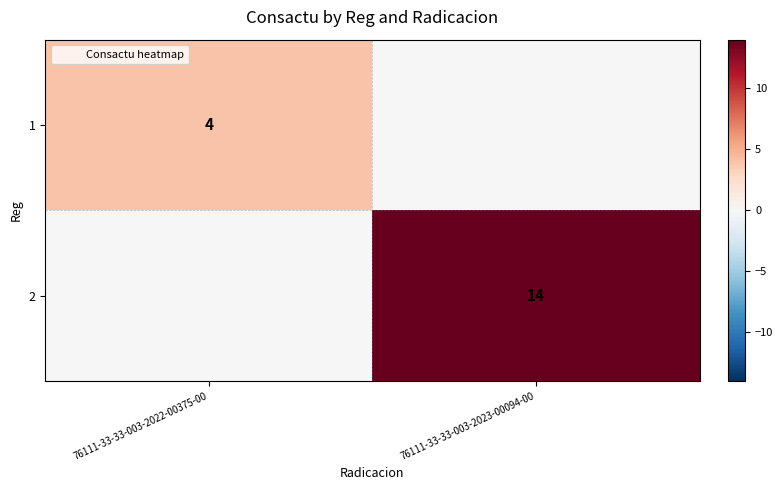

Rank the series at 76111-33-33-003-2022-00375-00 from lowest to highest value.

2, 1